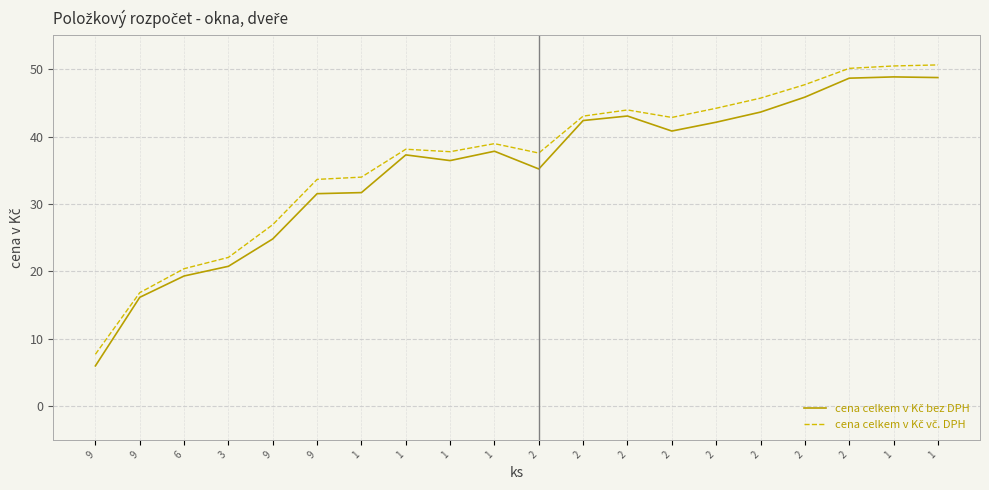

Where is cena celkem v Kč vč. DPH nearest to the value 29?

9